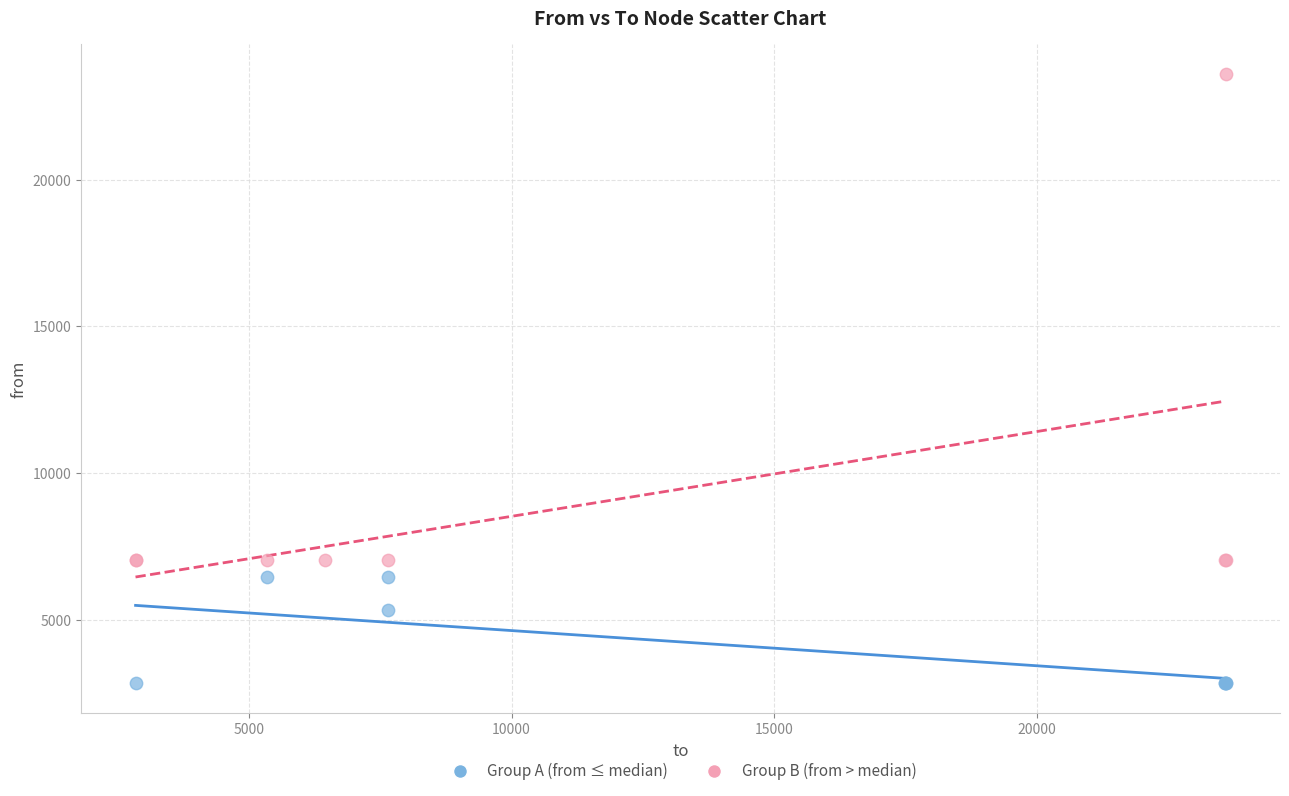

Which series contains the lowest Y value?

Group A (from ≤ median)